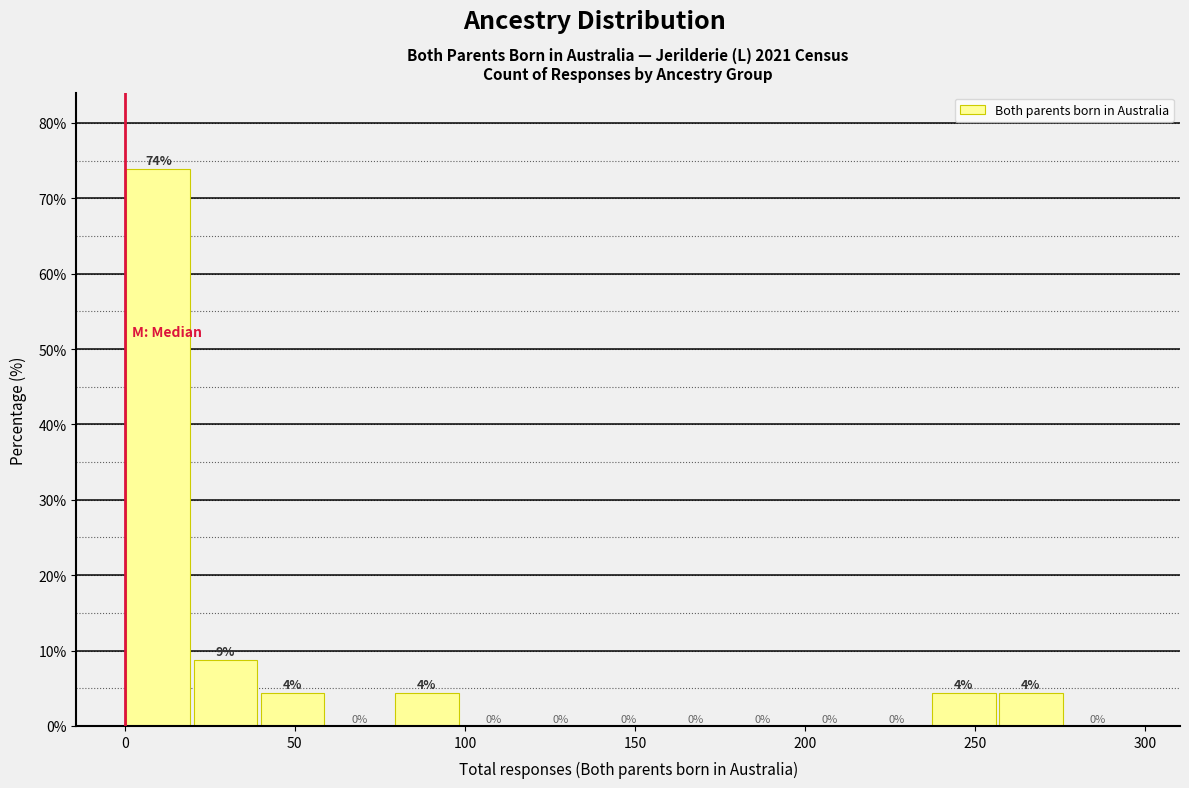

Around what value on the x-axis is the tallest bar? Give the approximate position of its centre, as read against the axis.

10